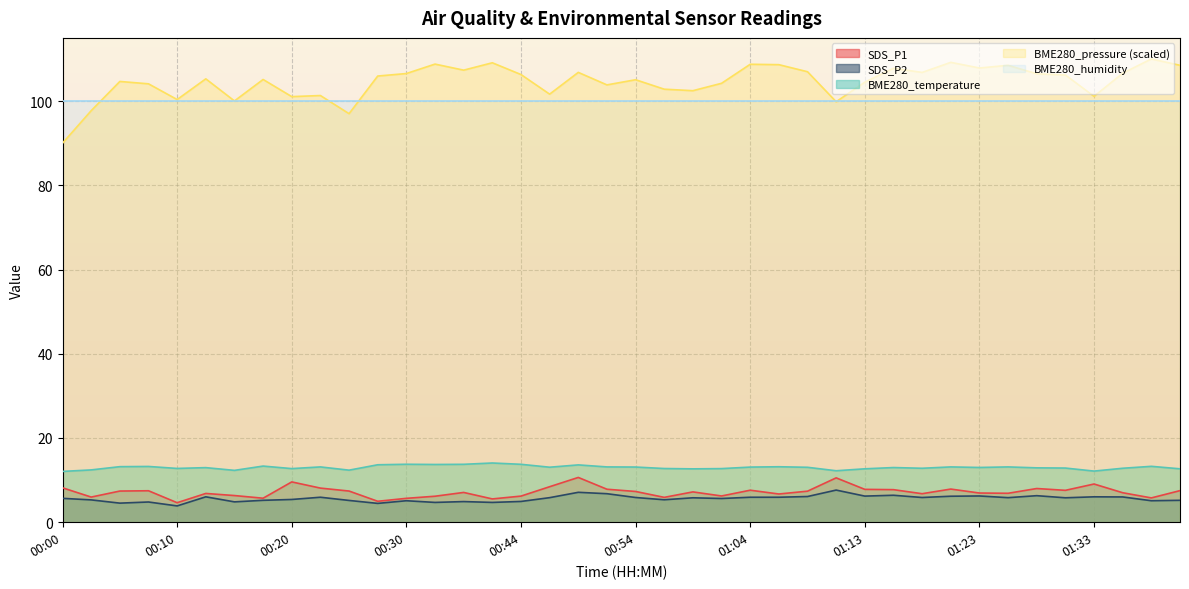

What is the difference between the BME280_pressure_norm values at 01:13 and 00:25?

7.5